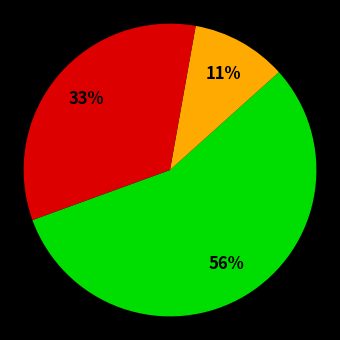

To the nearest percent, what is the average slice percentage?

33%